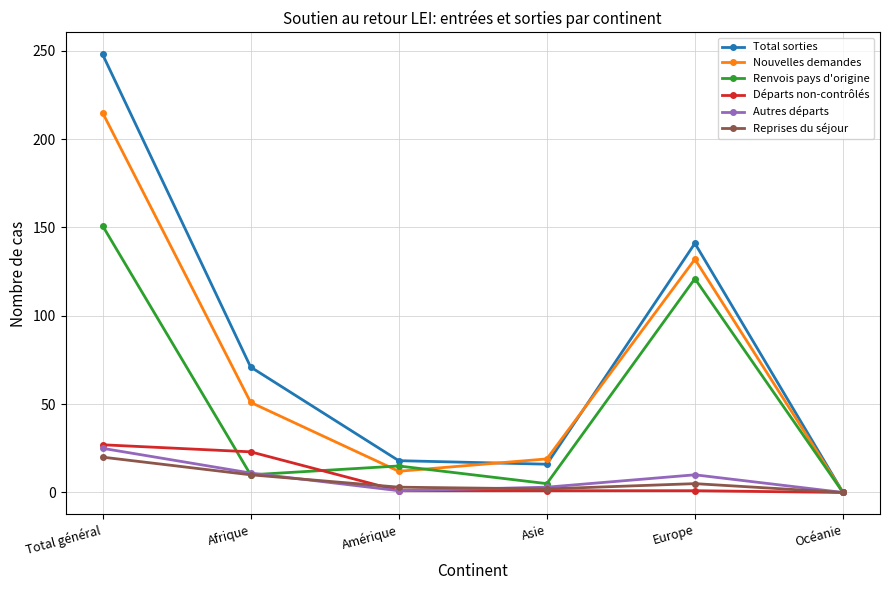

Which series has the widest spread of values?

Total sorties